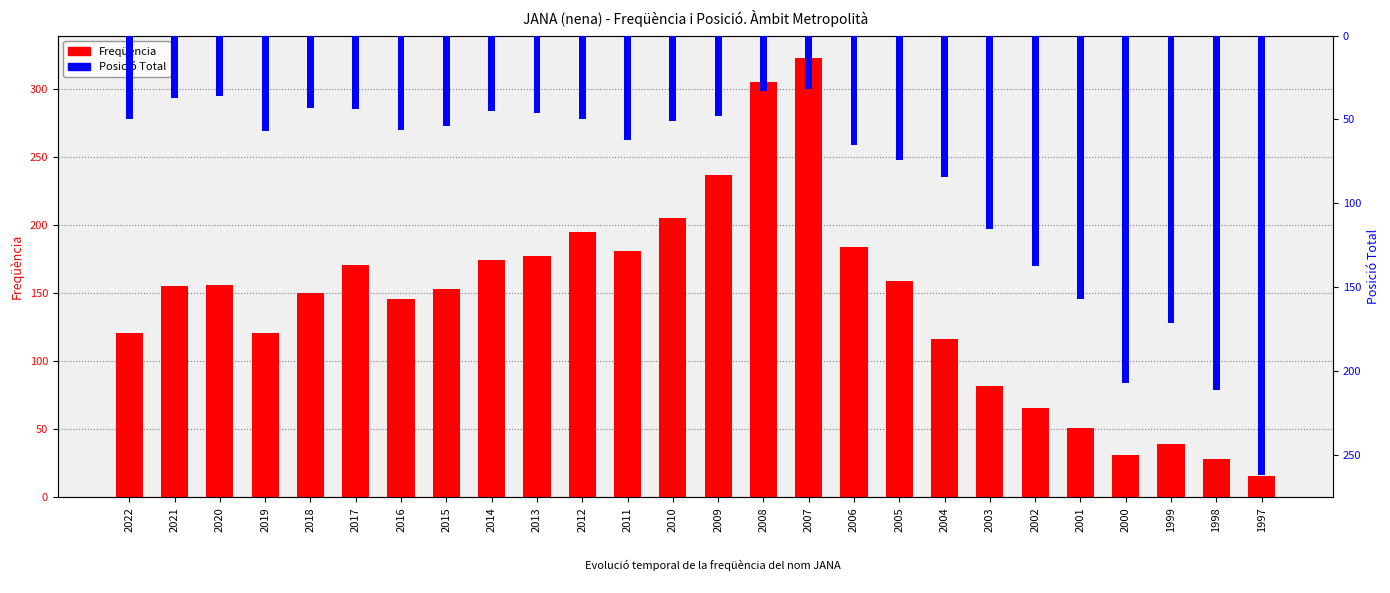

Are the bars horizontal?

No